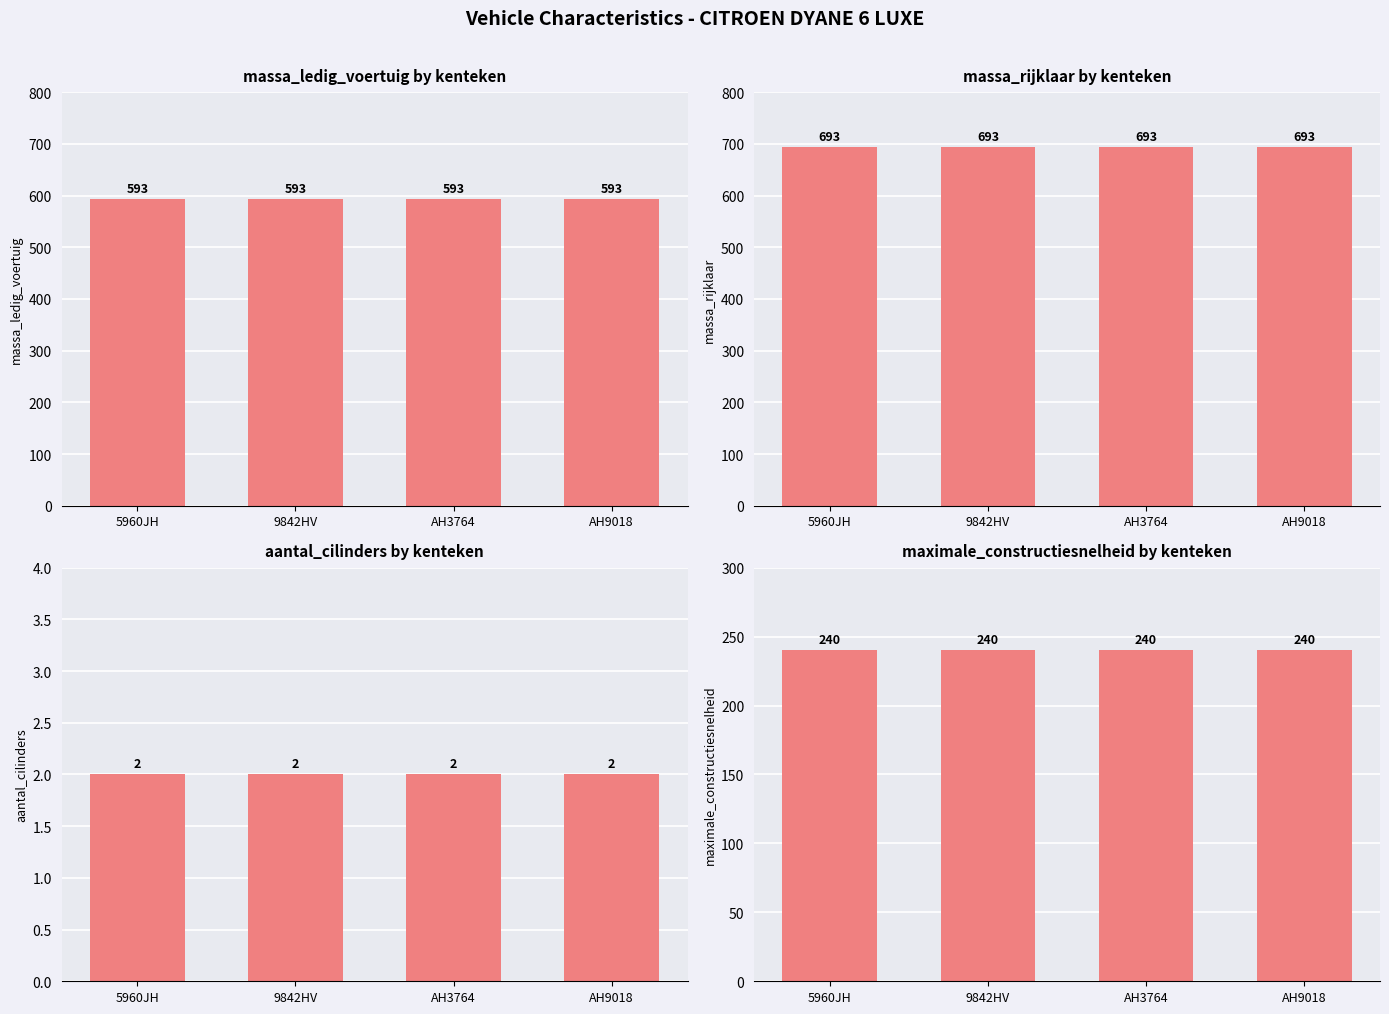

What is the spread (max minus min) of values at 5960JH?

691